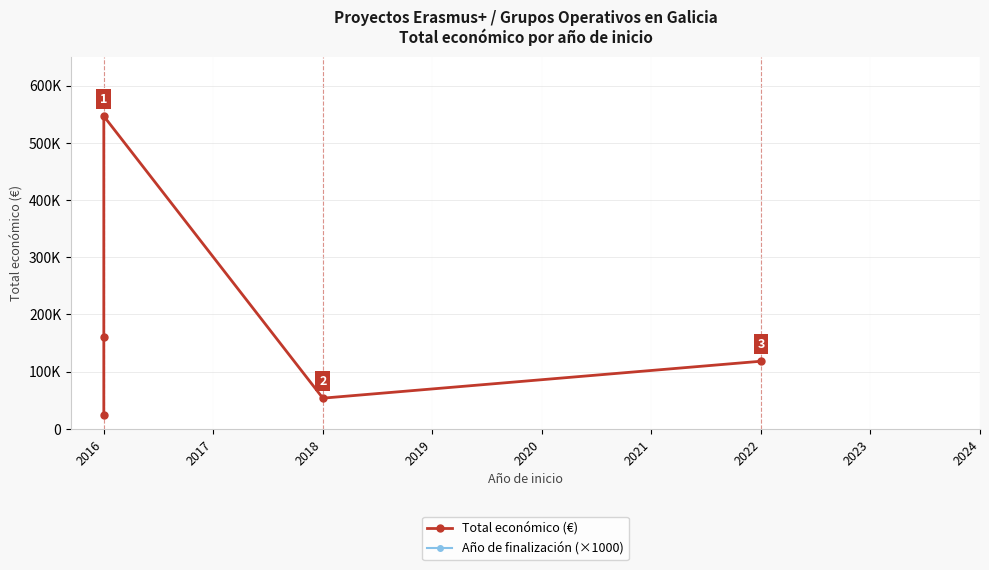

What is the sum of the Año de finalización (×1000) values at 2018 and 2017?

4035000